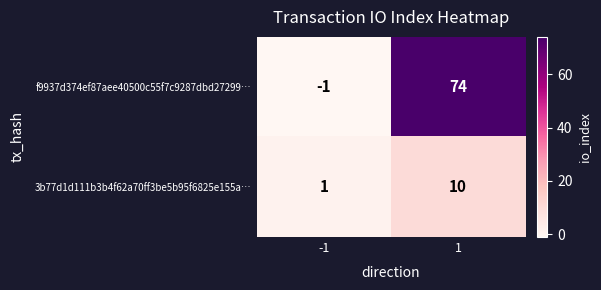

Reading left to right, extract all data points from this chart.

f9937d374ef87aee40500c55f7c9287dbd27299…: -1=-1	1=74
3b77d1d111b3b4f62a70ff3be5b95f6825e155a…: -1=1	1=10